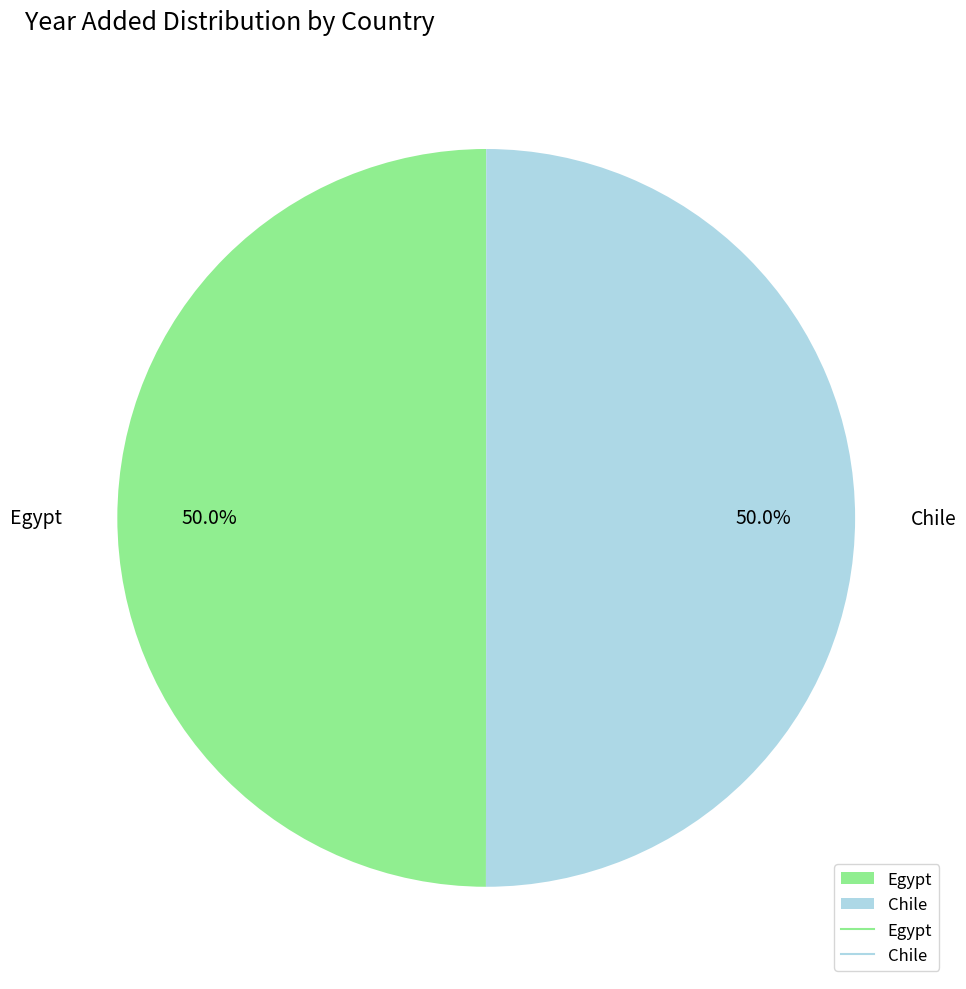

To the nearest percent, what percentage of the pie is Chile?

50%